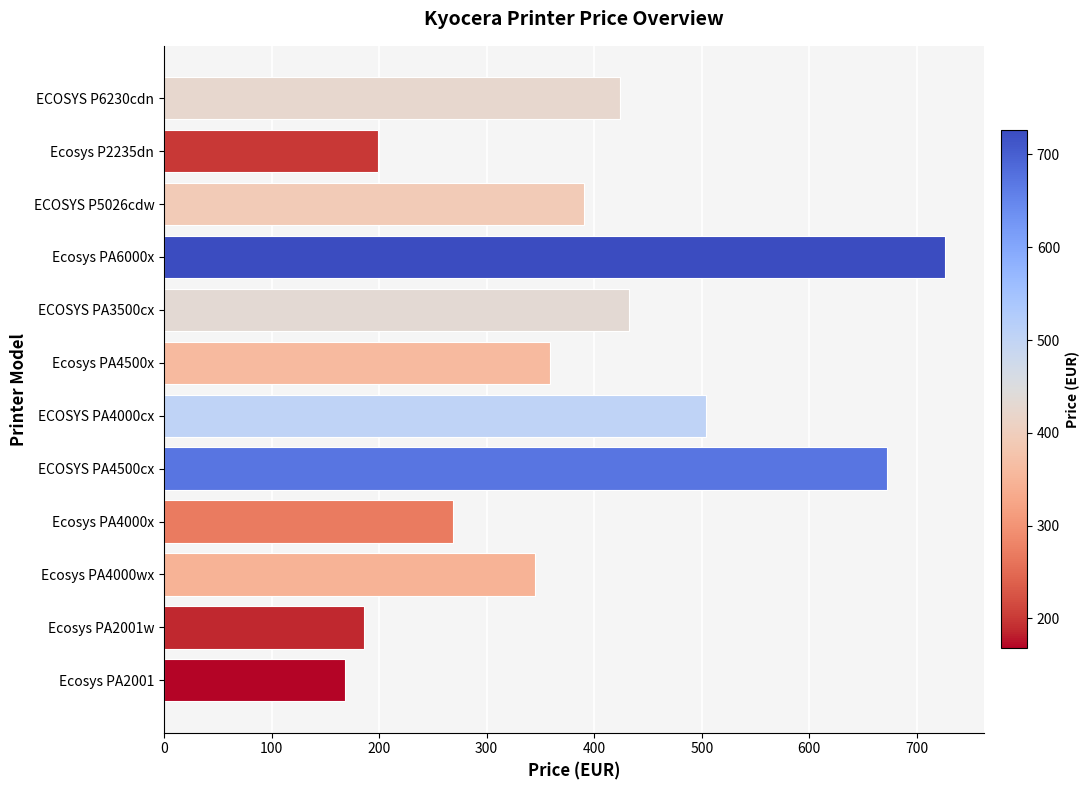

Reading bottom to top, transcribe all the data shown in this chart.

Ecosys PA2001=168.0	Ecosys PA2001w=186.0	Ecosys PA4000wx=345.0	Ecosys PA4000x=268.8	ECOSYS PA4500cx=672.0	ECOSYS PA4000cx=504.0	Ecosys PA4500x=358.8	ECOSYS PA3500cx=432.0	Ecosys PA6000x=726.0	ECOSYS P5026cdw=390.8	Ecosys P2235dn=199.2	ECOSYS P6230cdn=424.2